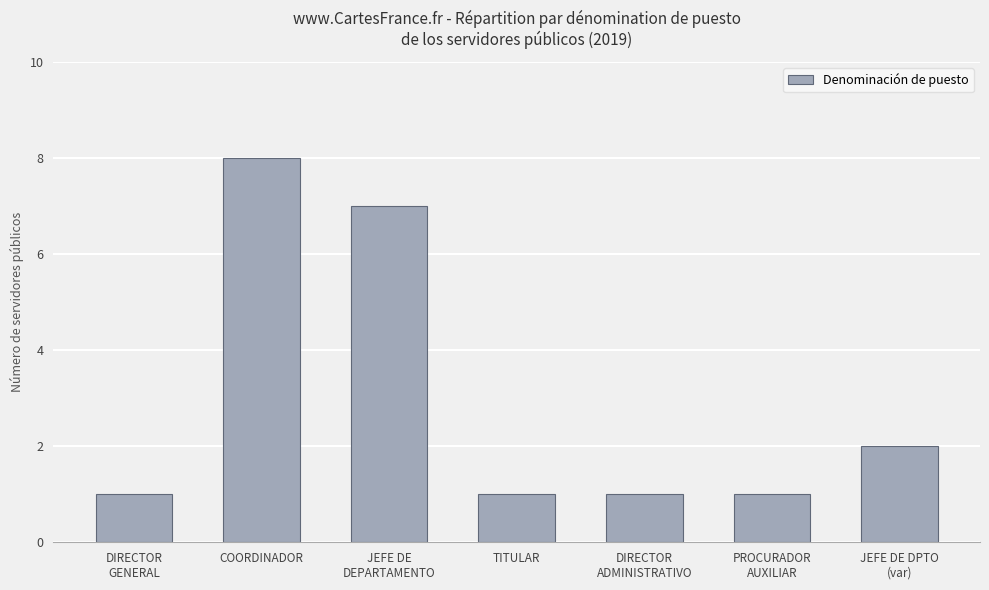

Reading left to right, what are all the values shown in this chart?

DIRECTOR
GENERAL=1	COORDINADOR=8	JEFE DE
DEPARTAMENTO=7	TITULAR=1	DIRECTOR
ADMINISTRATIVO=1	PROCURADOR
AUXILIAR=1	JEFE DE DPTO
(var)=2